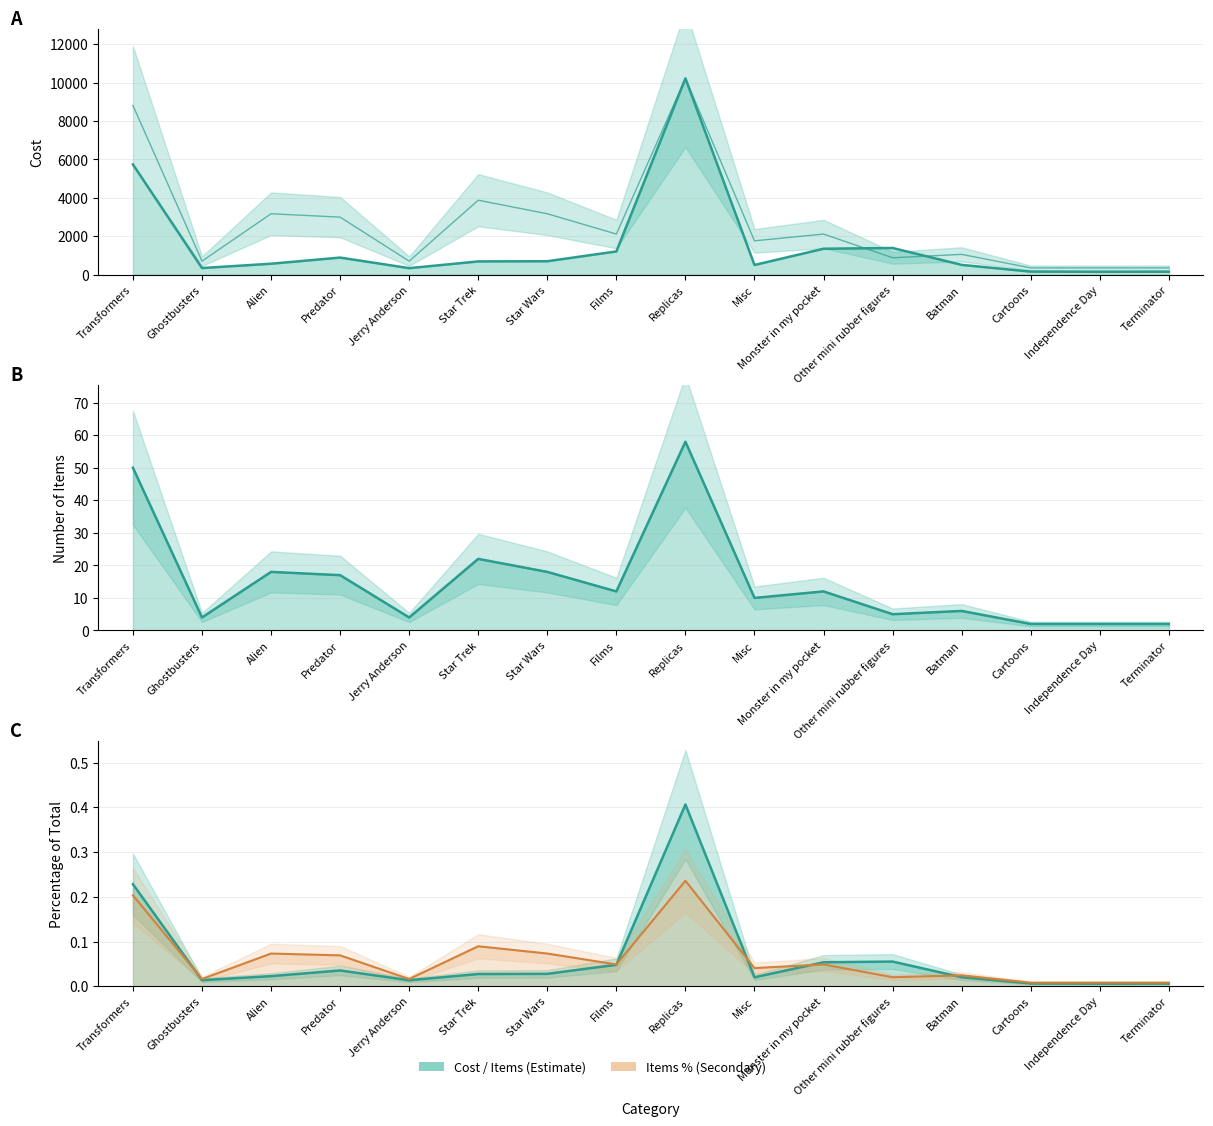

What position from the right is Alien?

14